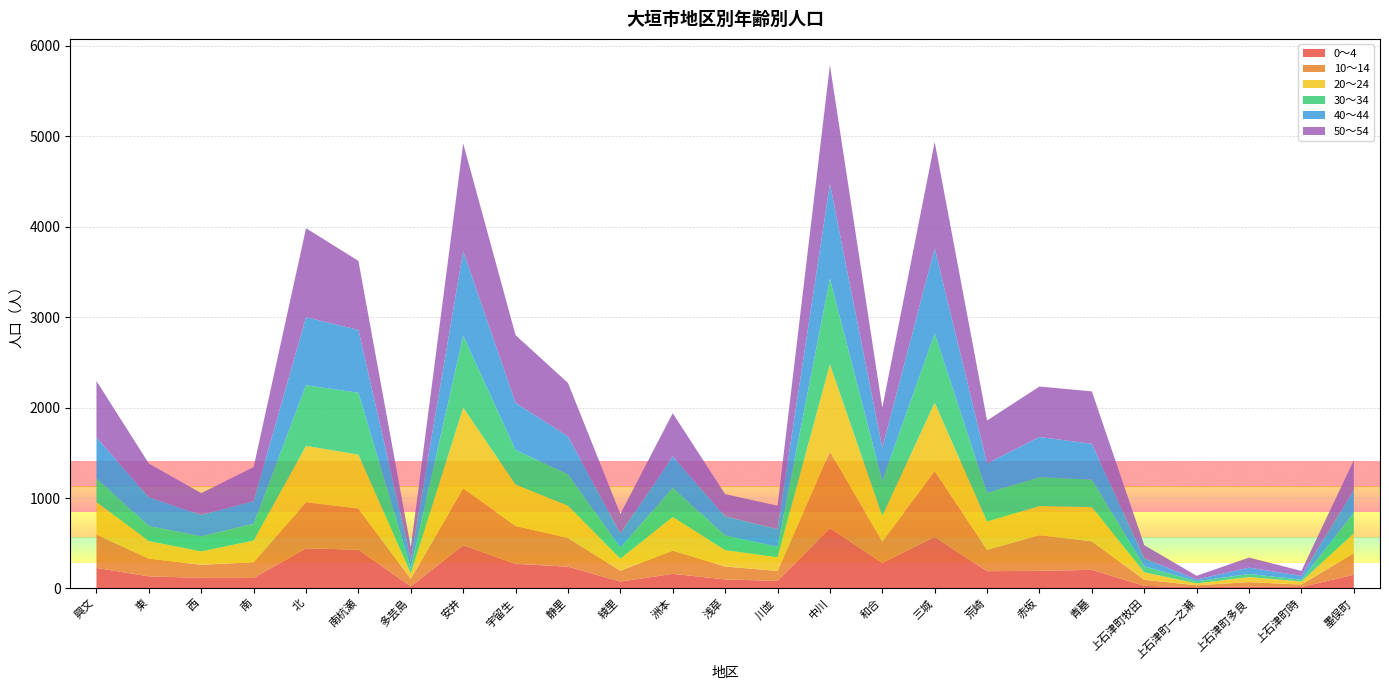

Reading left to right, extract all data points from this chart.

0～4: 興文=227	東=134	西=117	南=116	北=443	南杭瀬=429	多芸島=23	安井=478	宇留生=272	静里=241	綾里=76	洲本=162	浅草=100	川並=83	中川=668	和合=283	三城=569	荒崎=191	赤坂=195	青墓=206	上石津町牧田=29	上石津町一之瀬=14	上石津町多良=20	上石津町時=16	墨俣町=152
10～14: 興文=368	東=196	西=145	南=174	北=510	南杭瀬=454	多芸島=83	安井=628	宇留生=419	静里=317	綾里=120	洲本=256	浅草=143	川並=110	中川=844	和合=236	三城=726	荒崎=237	赤坂=394	青墓=315	上石津町牧田=67	上石津町一之瀬=21	上石津町多良=50	上石津町時=27	墨俣町=238
20～24: 興文=360	東=194	西=148	南=240	北=623	南杭瀬=597	多芸島=61	安井=893	宇留生=458	静里=357	綾里=134	洲本=372	浅草=181	川並=152	中川=966	和合=284	三城=759	荒崎=312	赤坂=322	青墓=379	上石津町牧田=83	上石津町一之瀬=21	上石津町多良=56	上石津町時=34	墨俣町=220
30～34: 興文=262	東=166	西=167	南=185	北=671	南杭瀬=684	多芸島=59	安井=796	宇留生=382	静里=348	綾里=121	洲本=322	浅草=162	川並=116	中川=948	和合=387	三城=766	荒崎=316	赤坂=319	青墓=303	上石津町牧田=66	上石津町一之瀬=24	上石津町多良=34	上石津町時=20	墨俣町=226
40～44: 興文=452	東=318	西=236	南=251	北=752	南杭瀬=695	多芸島=96	安井=934	宇留生=521	静里=418	綾里=159	洲本=348	浅草=211	川並=196	中川=1048	和合=367	三城=940	荒崎=327	赤坂=445	青墓=396	上石津町牧田=88	上石津町一之瀬=19	上石津町多良=70	上石津町時=43	墨俣町=251
50～54: 興文=625	東=373	西=241	南=376	北=984	南杭瀬=763	多芸島=129	安井=1191	宇留生=749	静里=591	綾里=214	洲本=478	浅草=246	川並=258	中川=1313	和合=441	三城=1176	荒崎=474	赤坂=558	青墓=580	上石津町牧田=146	上石津町一之瀬=41	上石津町多良=112	上石津町時=54	墨俣町=331